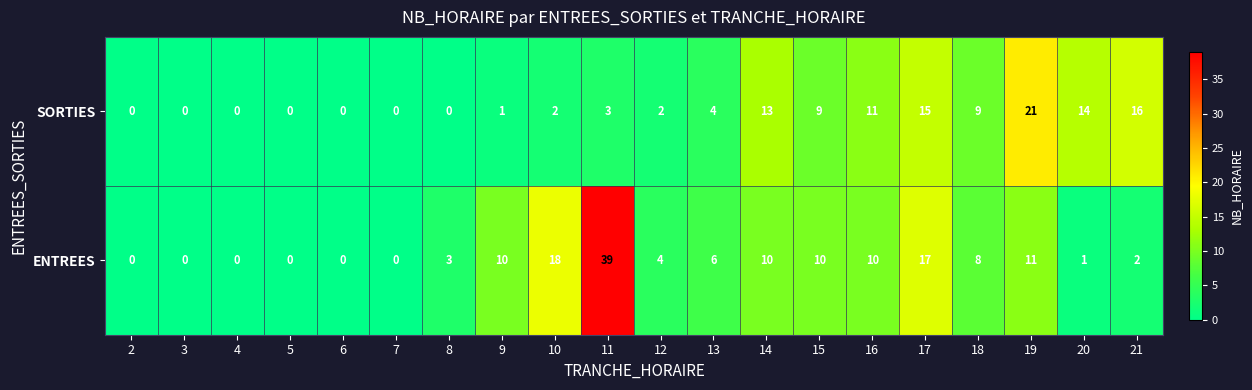

Rank the series by their average value, from highest to lowest.

ENTREES, SORTIES